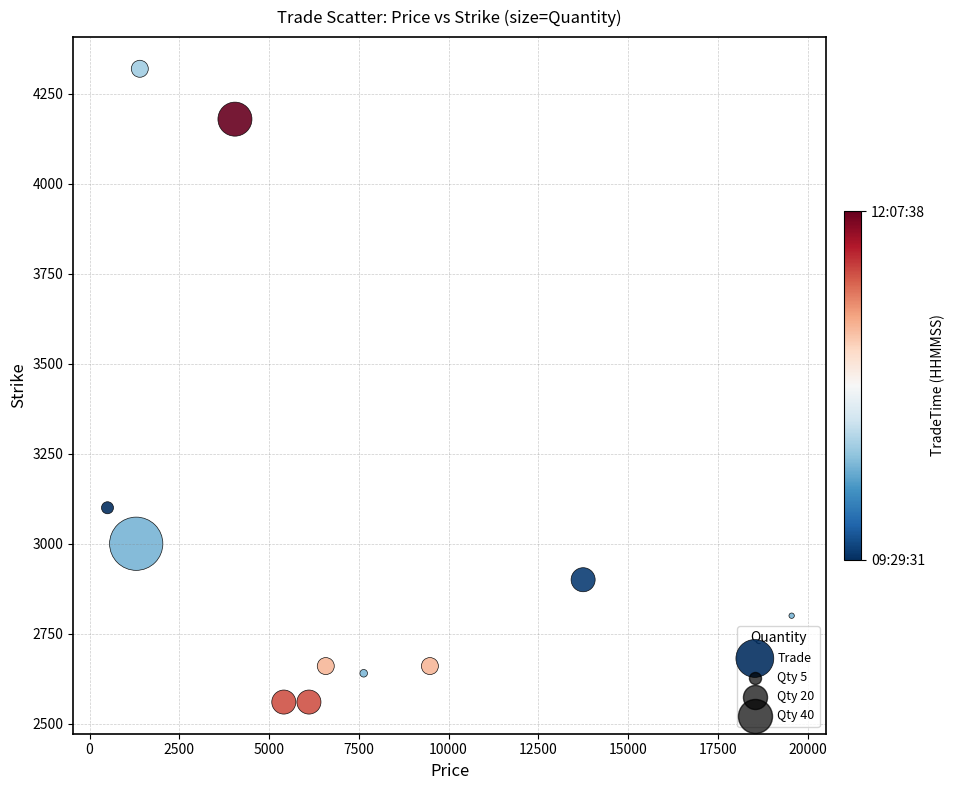

What Y value in the scatter plot is closest to 3440?

3100